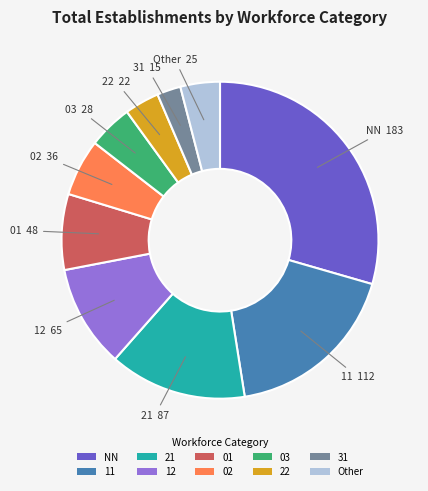

Which has a higher value, Other or NN?

NN